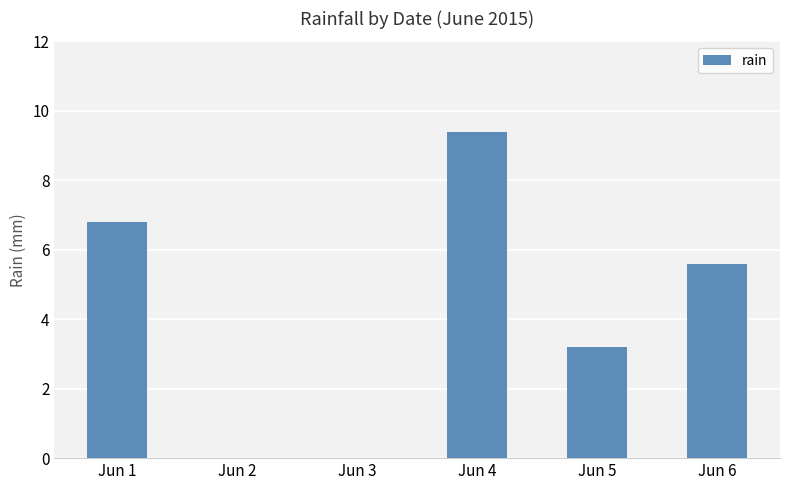

What is the change in value from Jun 1 to Jun 5?

-3.6